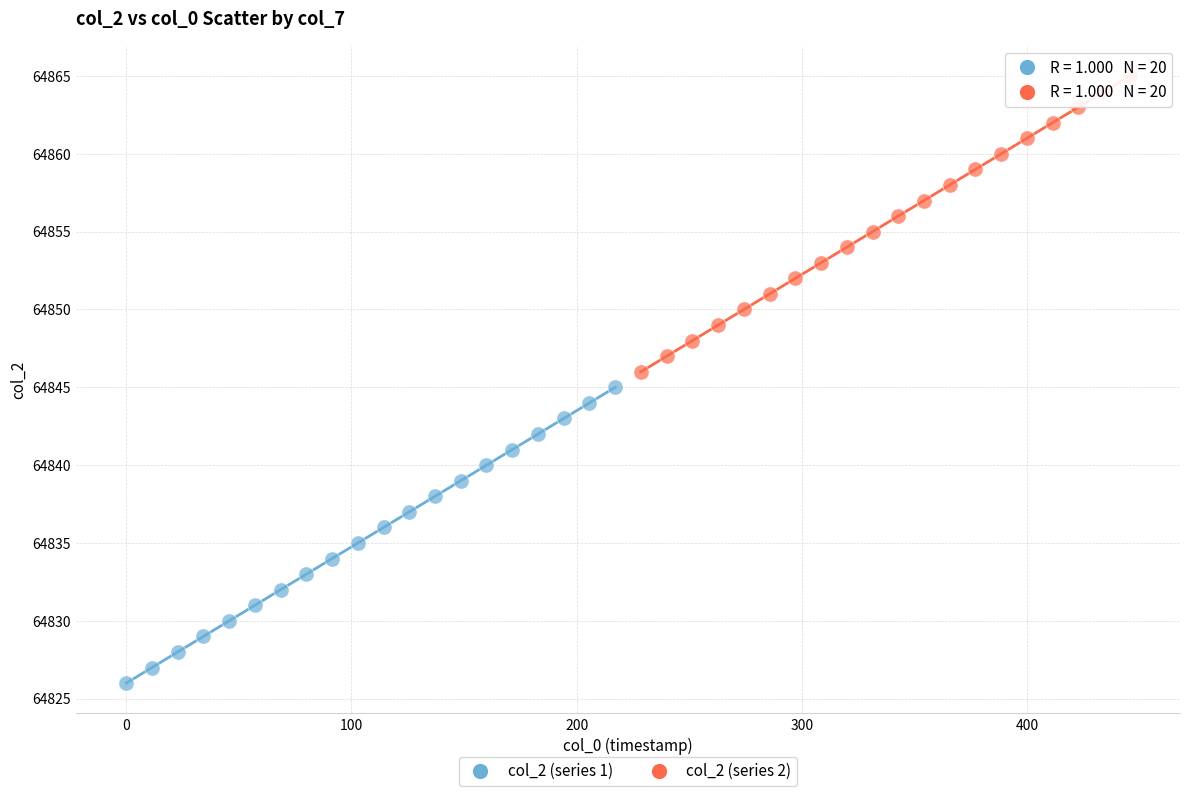

Which series contains the lowest Y value?

col_2 (series 1)